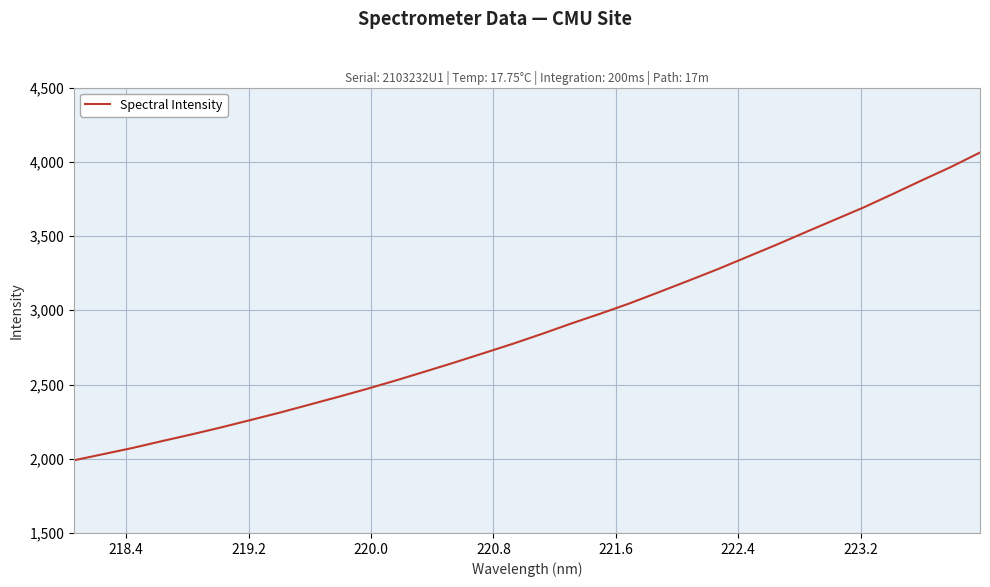

What is the maximum value shown in the chart?

4062.4